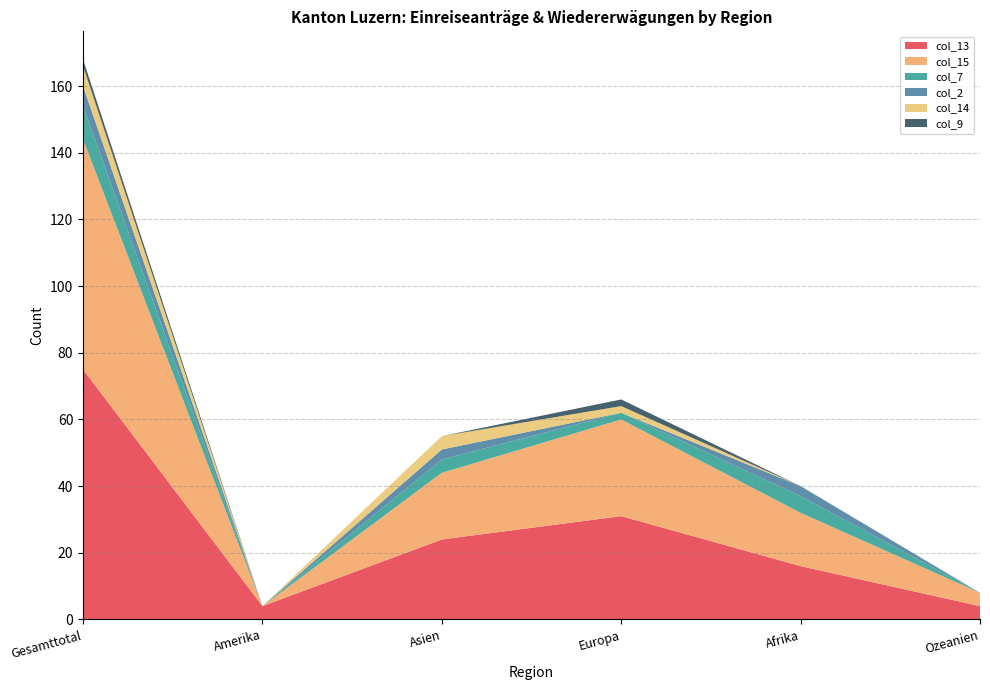

Reading right to left, extract all data points from this chart.

col_13: Ozeanien=4	Afrika=16	Europa=31	Asien=24	Amerika=4	Gesamttotal=75
col_15: Ozeanien=4	Afrika=16	Europa=29	Asien=20	Amerika=0	Gesamttotal=69
col_7: Ozeanien=0	Afrika=5	Europa=2	Asien=4	Amerika=0	Gesamttotal=10
col_2: Ozeanien=0	Afrika=3	Europa=0	Asien=3	Amerika=0	Gesamttotal=6
col_14: Ozeanien=0	Afrika=0	Europa=2	Asien=4	Amerika=0	Gesamttotal=6
col_9: Ozeanien=0	Afrika=0	Europa=2	Asien=0	Amerika=0	Gesamttotal=2